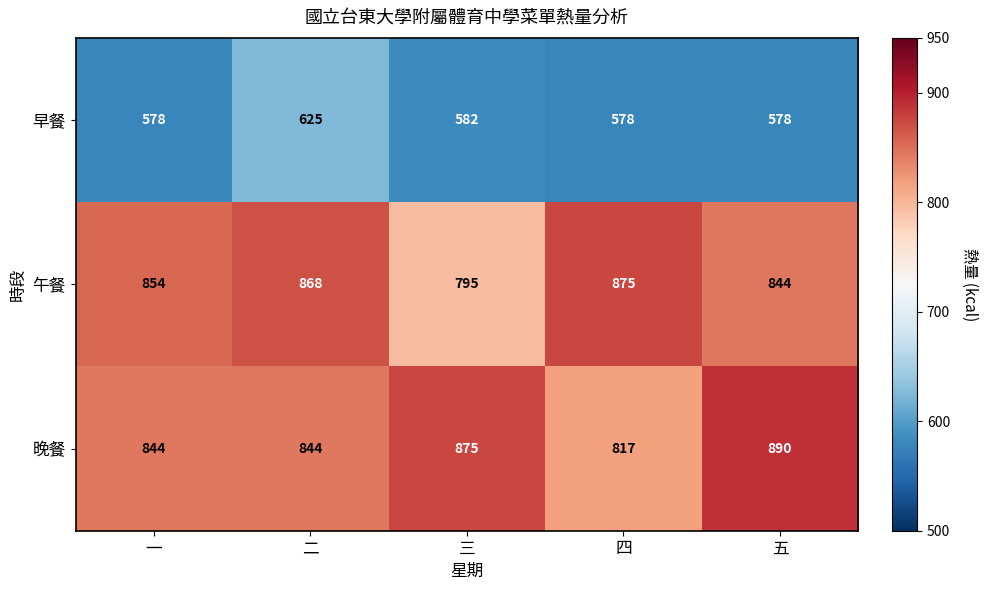

What is the difference between the 晚餐 values at 二 and 五?

46